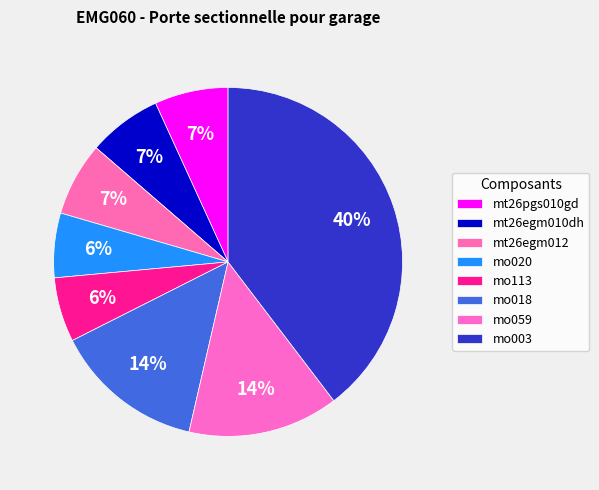

Count the number of slices in the pie.

8